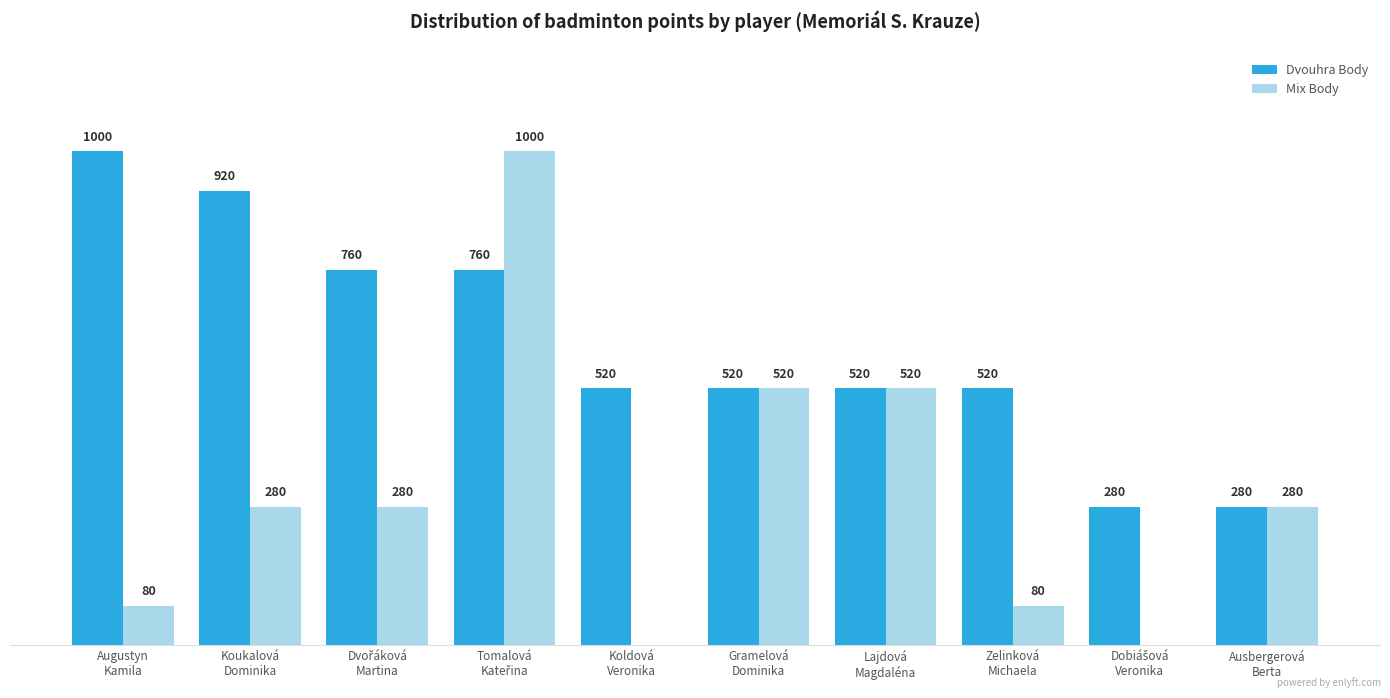

Which series has the largest total across all categories?

Dvouhra Body